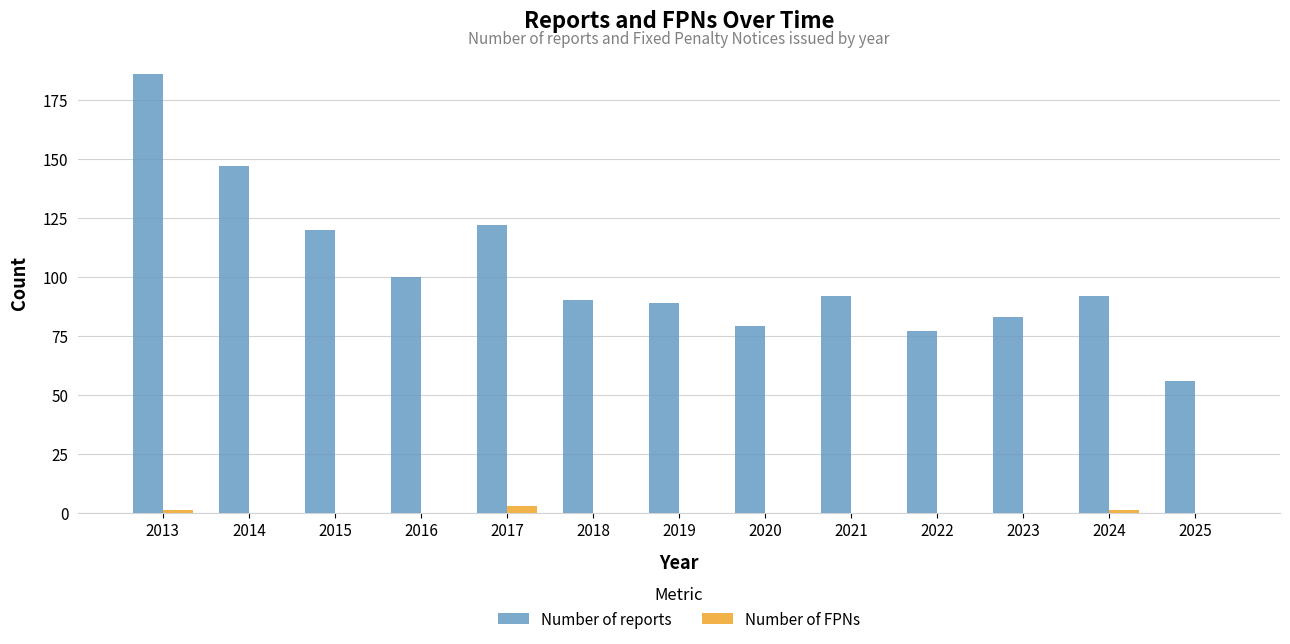

The value of Number of reports at 2025 is 56. True or false?

True